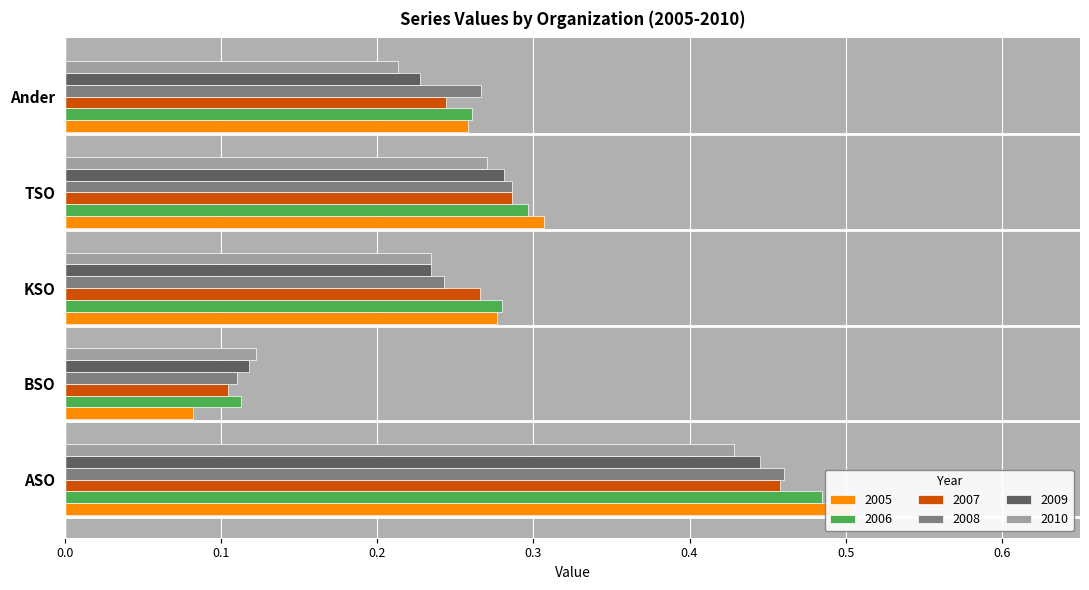

How many 2010 values are between 0 and 1?

5